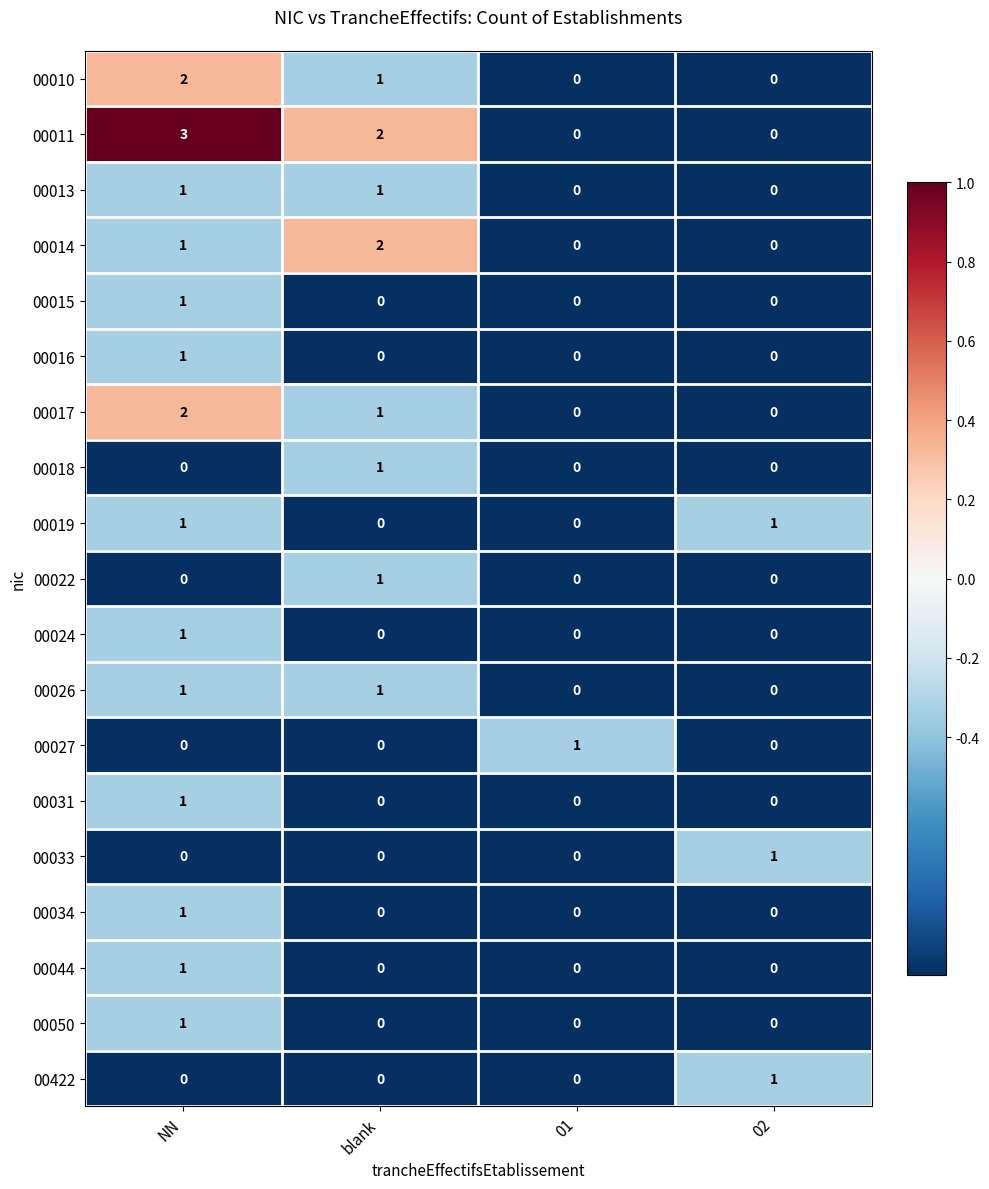

Which series has the widest spread of values?

00011